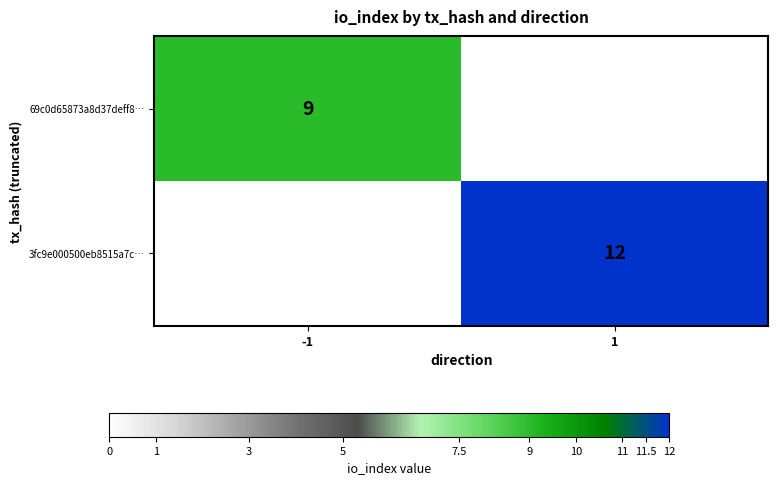

The 69c0d65873a8d37deff8… series shows 9 at -1. True or false?

True